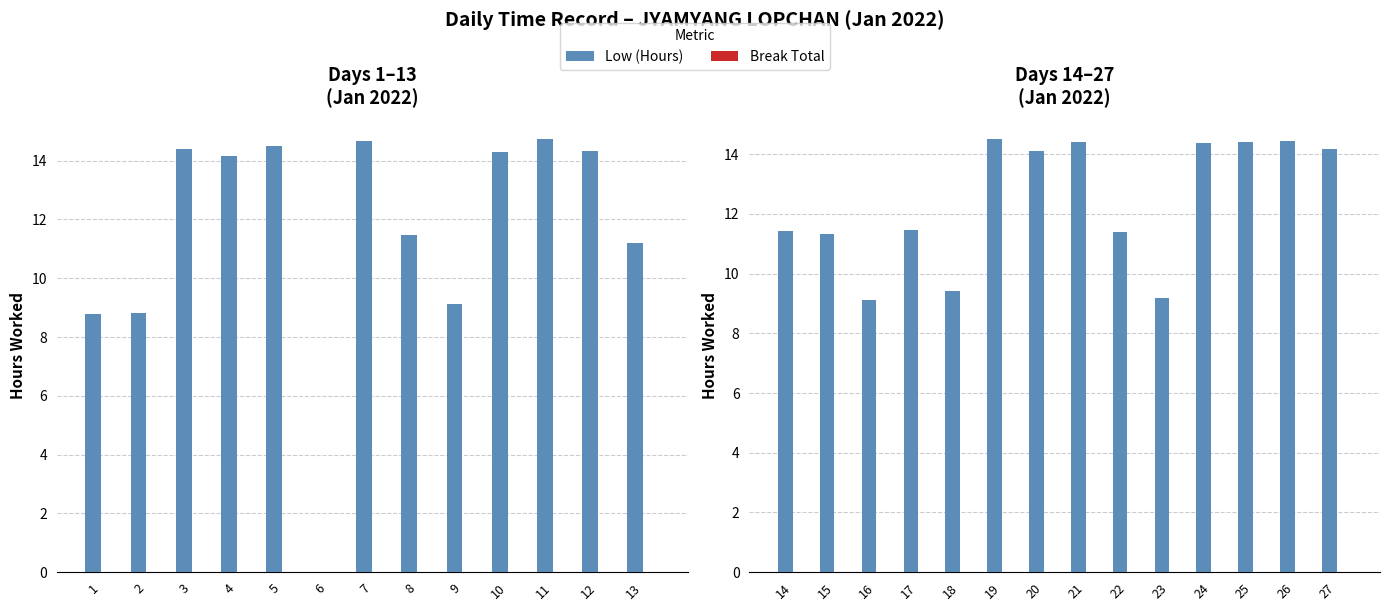

What are all the series names shown in the legend?

Low (Hours), Break Total